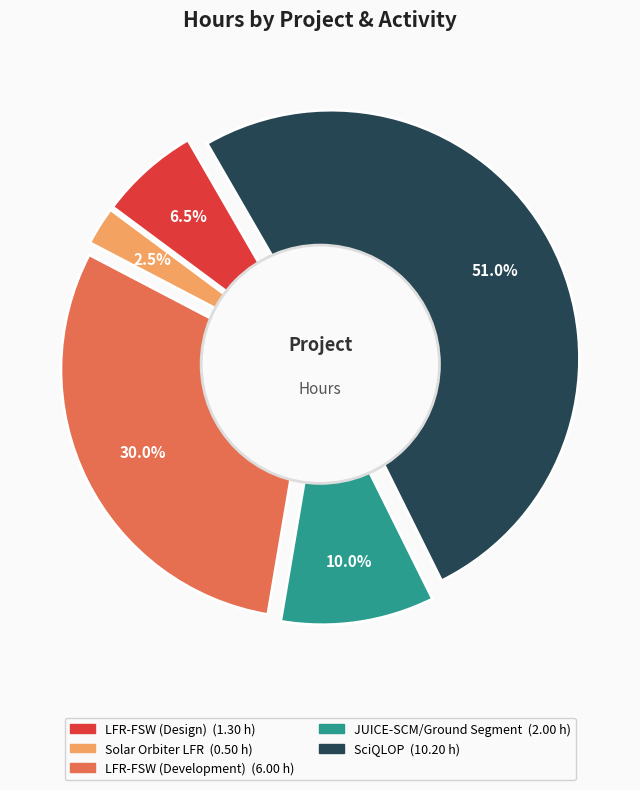

To the nearest percent, what is the average slice percentage?

20%